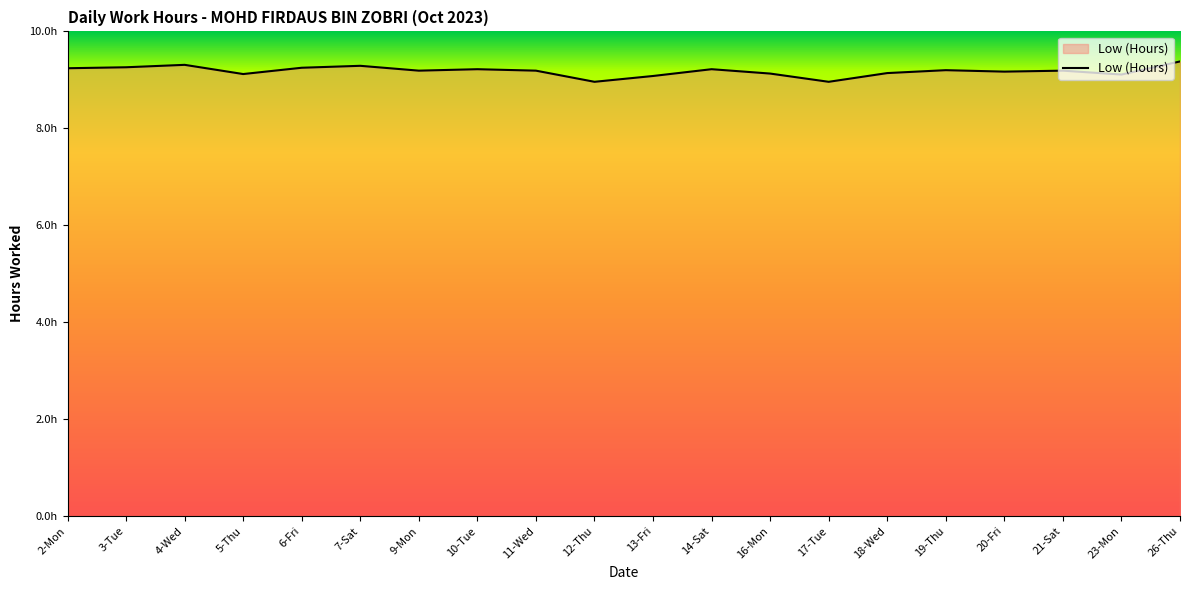

Between 2-Mon and 5-Thu, which is larger?

2-Mon